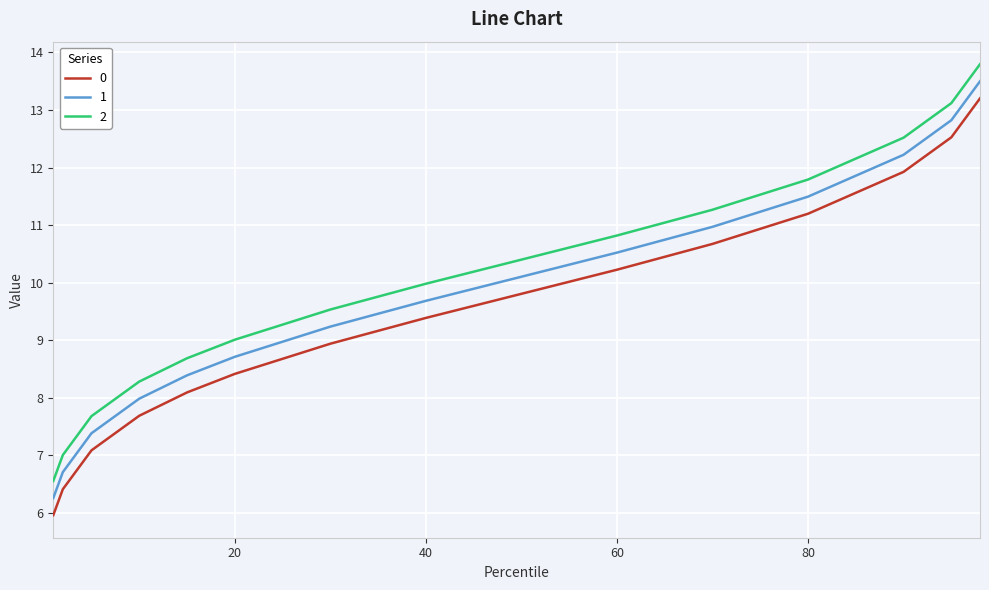

At how many categories does at least one series exceed 13?

2